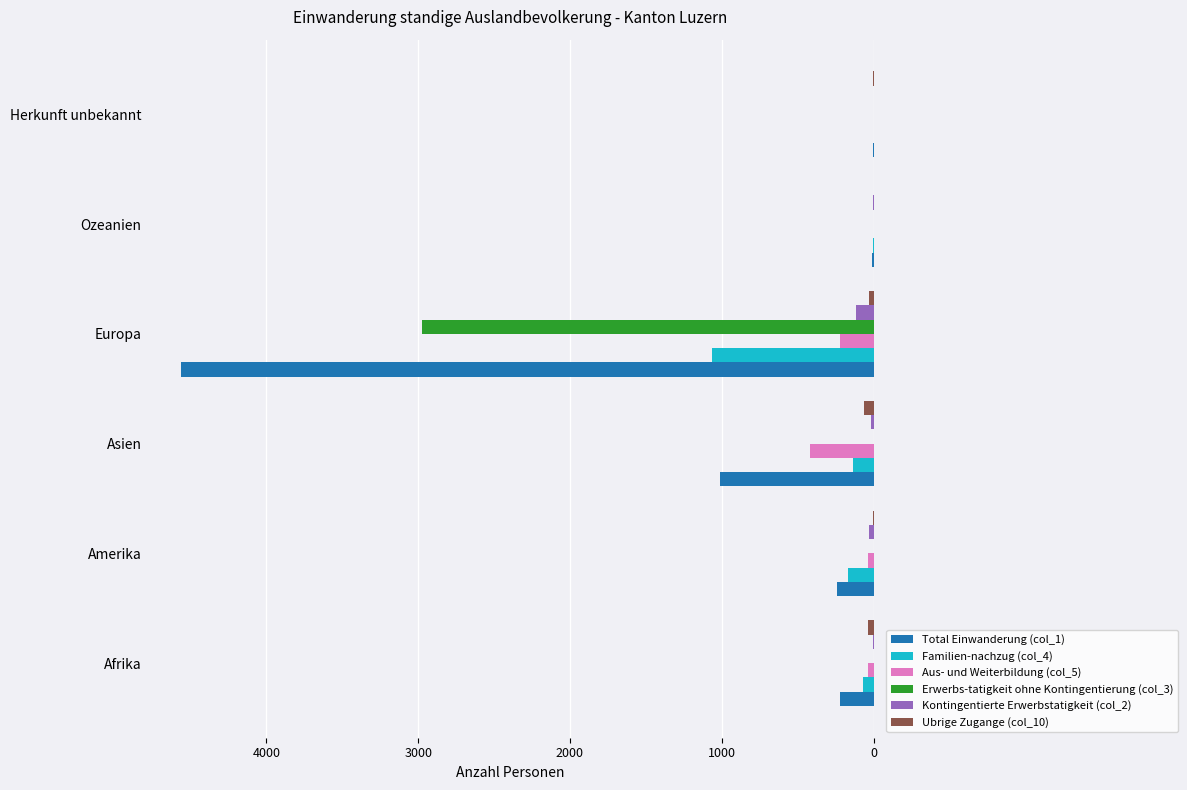

What is the highest value of the Aus- und Weiterbildung (col_5) series?

419